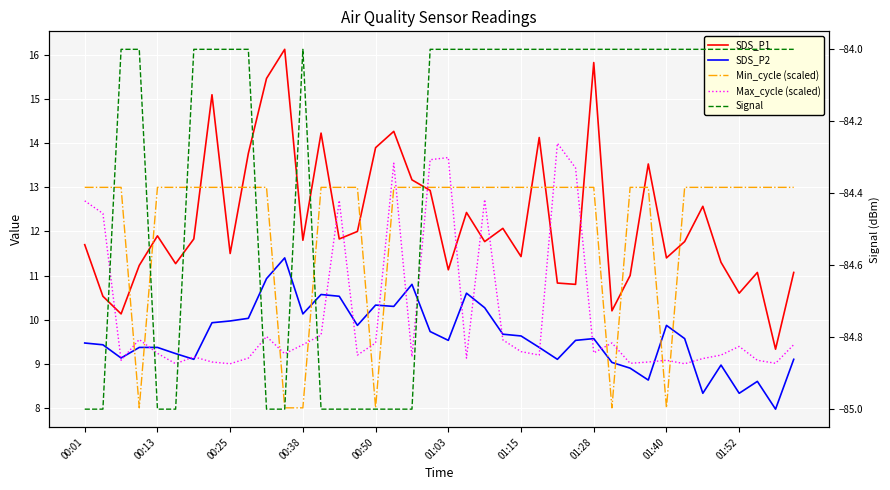

Is it true that SDS_P1 equals 14.2 at 13?

True